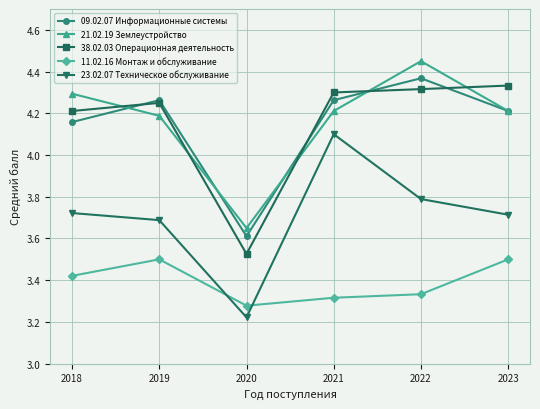

At 2022, list the series in order from largest to smallest.

21.02.19 Землеустройство, 09.02.07 Информационные системы, 38.02.03 Операционная деятельность, 23.02.07 Техническое обслуживание, 11.02.16 Монтаж и обслуживание